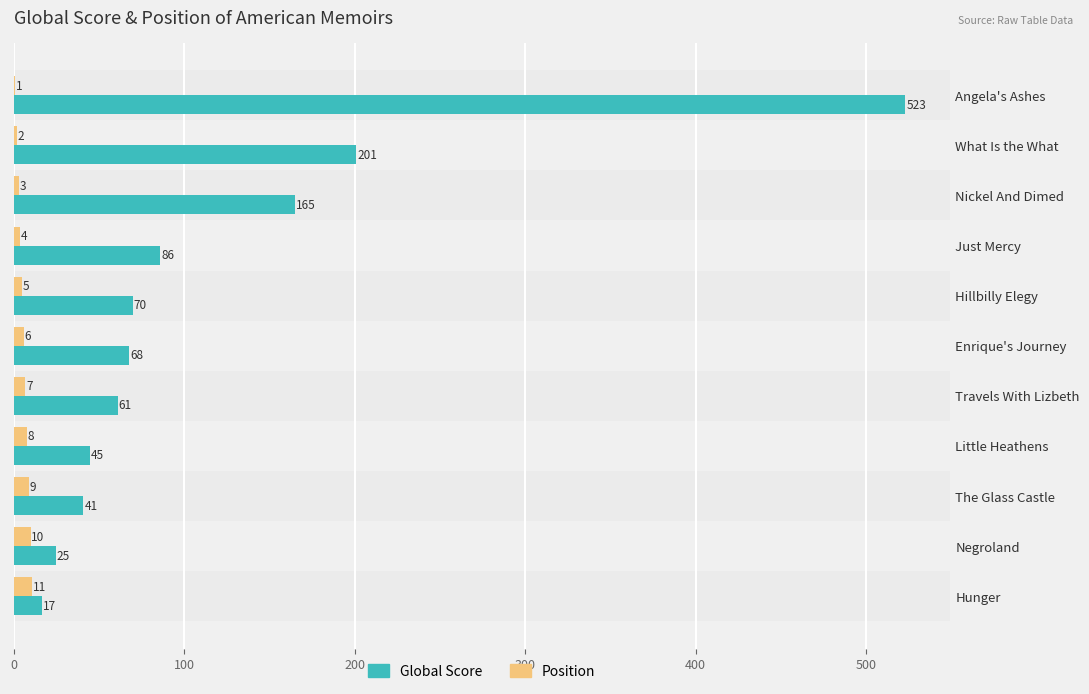

At which category is the sum across all series the highest?

Angela's Ashes